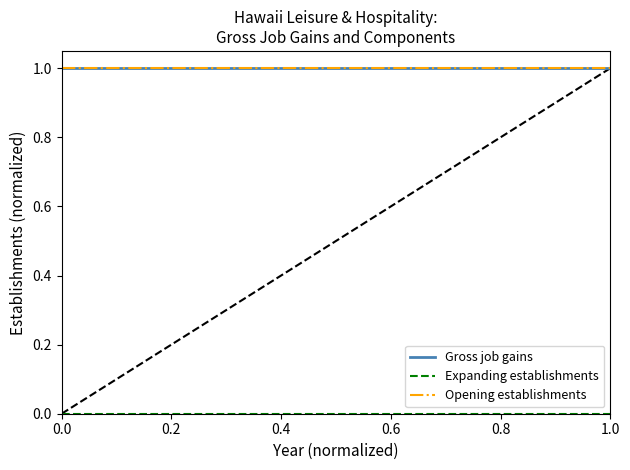

What is the minimum value for Opening establishments?

1